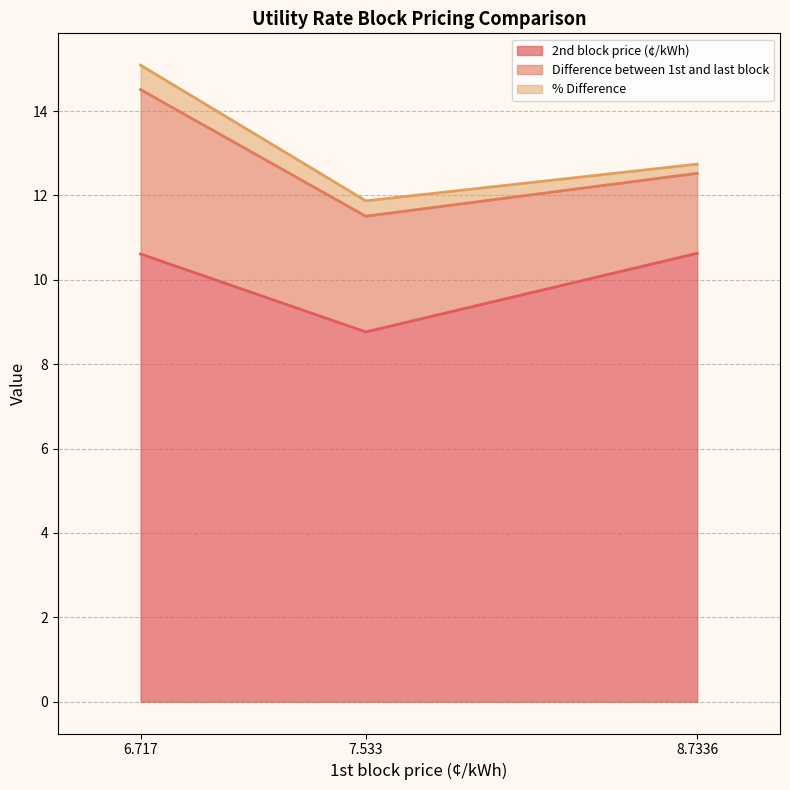

Which series has the largest range (max minus min)?

Difference between 1st and last block